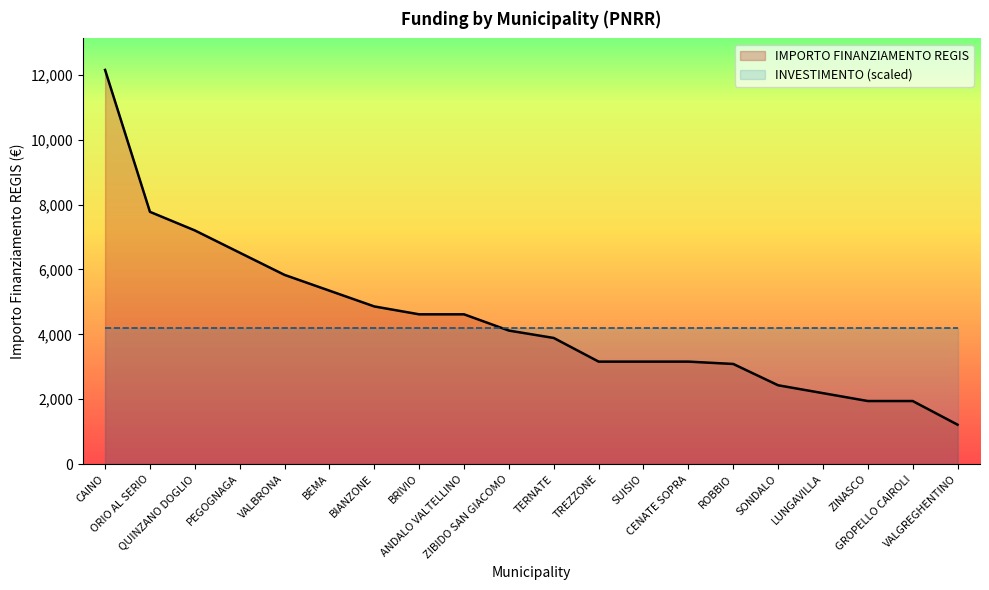

What is the minimum value for IMPORTO FINANZIAMENTO REGIS?

1215